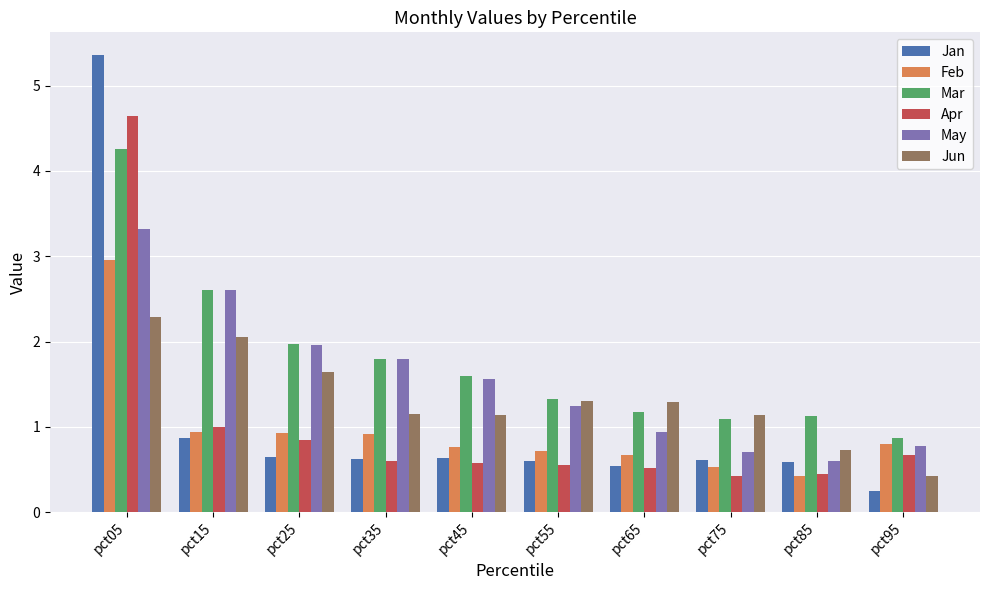

Which series has the largest total across all categories?

Mar